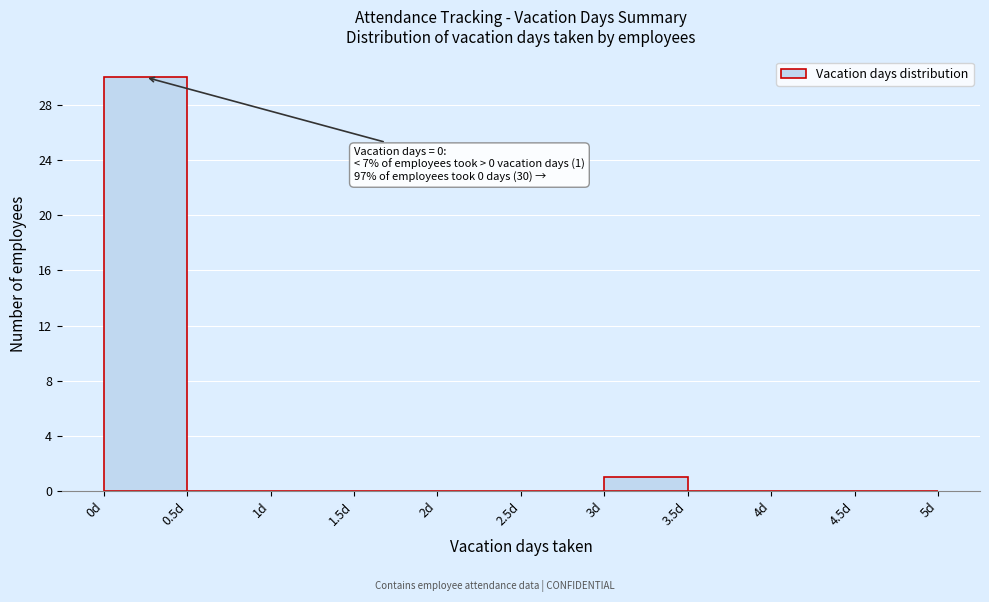

Over which range of the x-axis is the bar tallest?

0.0 to 0.5